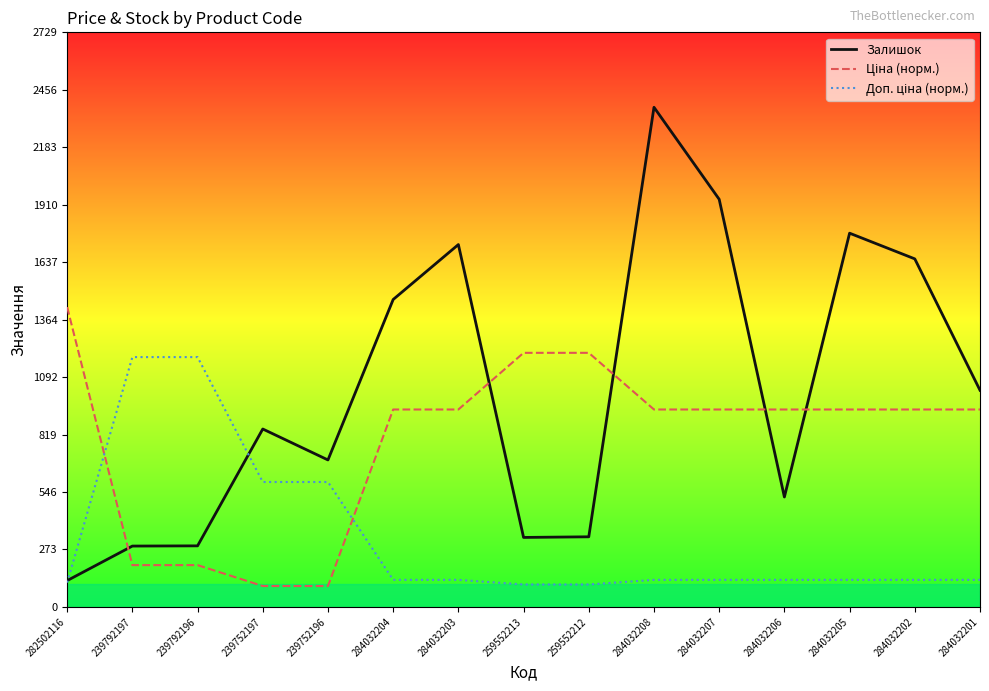

How many lines are shown in the chart?

3